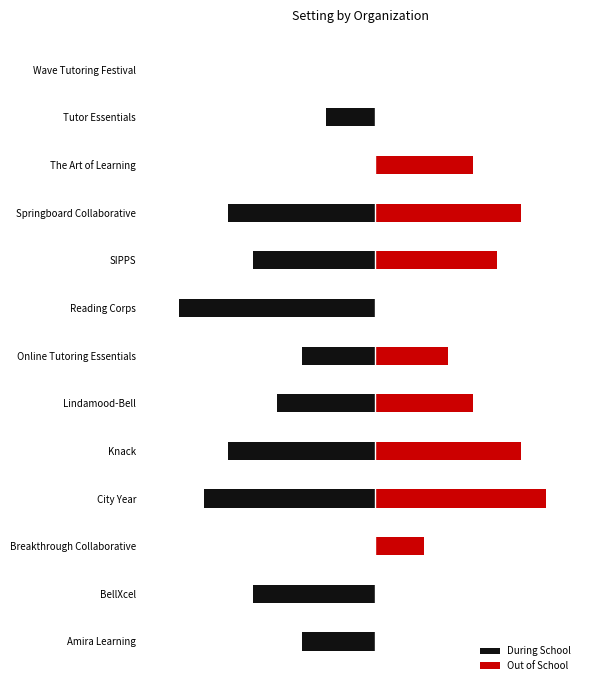

What is the difference between the maximum and second lowest values in the During School series?

7